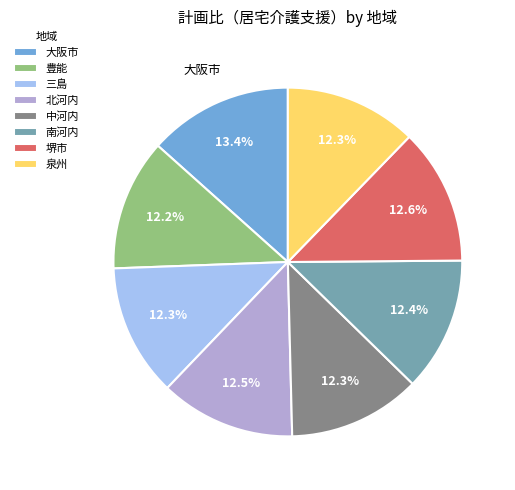

Count the number of slices in the pie.

8